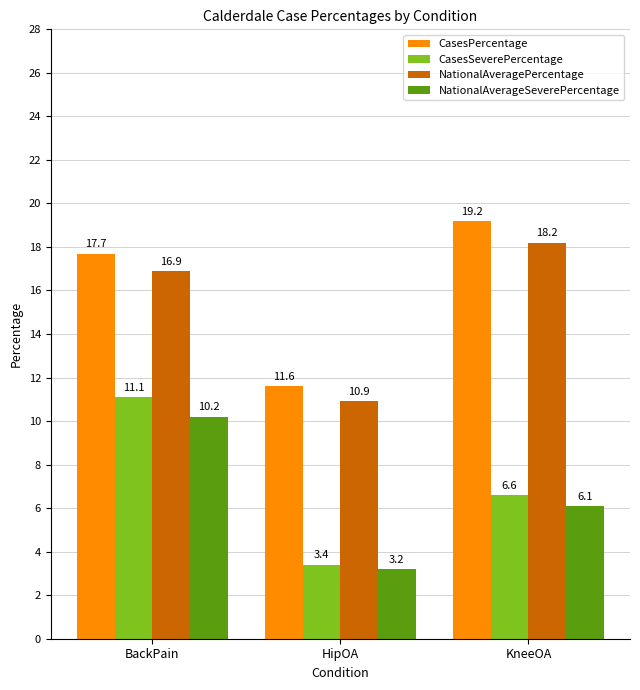

What is the difference between the maximum and minimum values in the NationalAverageSeverePercentage series?

7.0